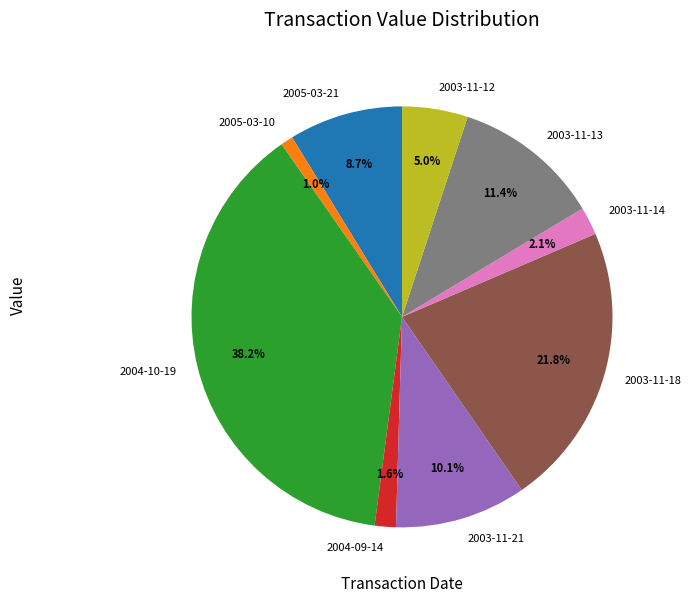

The 2003-11-14 slice represents 2% of the pie. True or false?

True